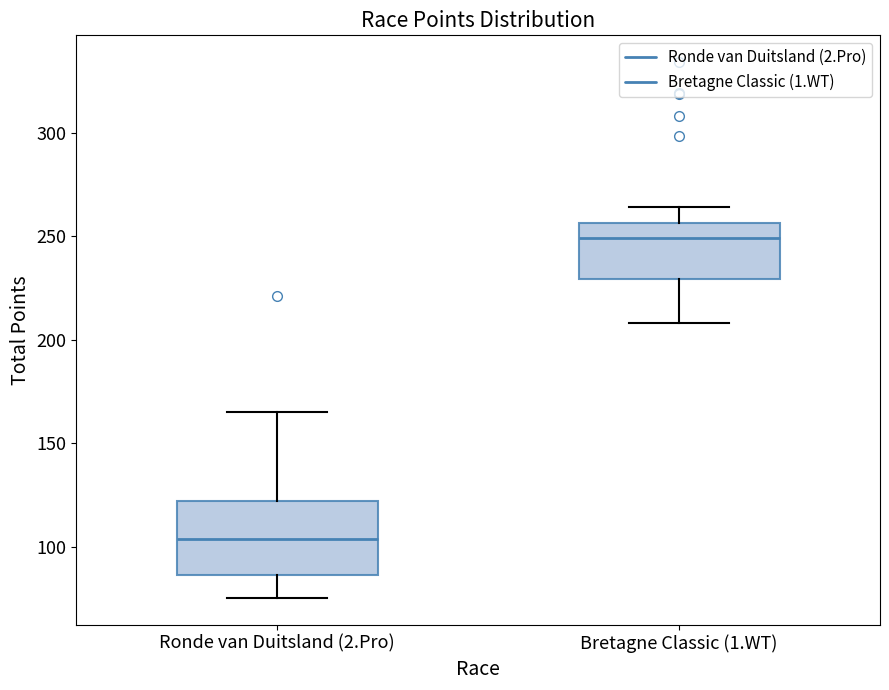

Reading left to right, transcribe this box plot: for each box, give where its median line is, the range the box spans, and where its two whiskers end, as read against the y-axis. The values are not printed on the chart, so give them approximately, as read against the axis.

Ronde van Duitsland (2.Pro): median 105, box 85 to 120, whiskers 75 to 165
Bretagne Classic (1.WT): median 250, box 230 to 255, whiskers 210 to 265